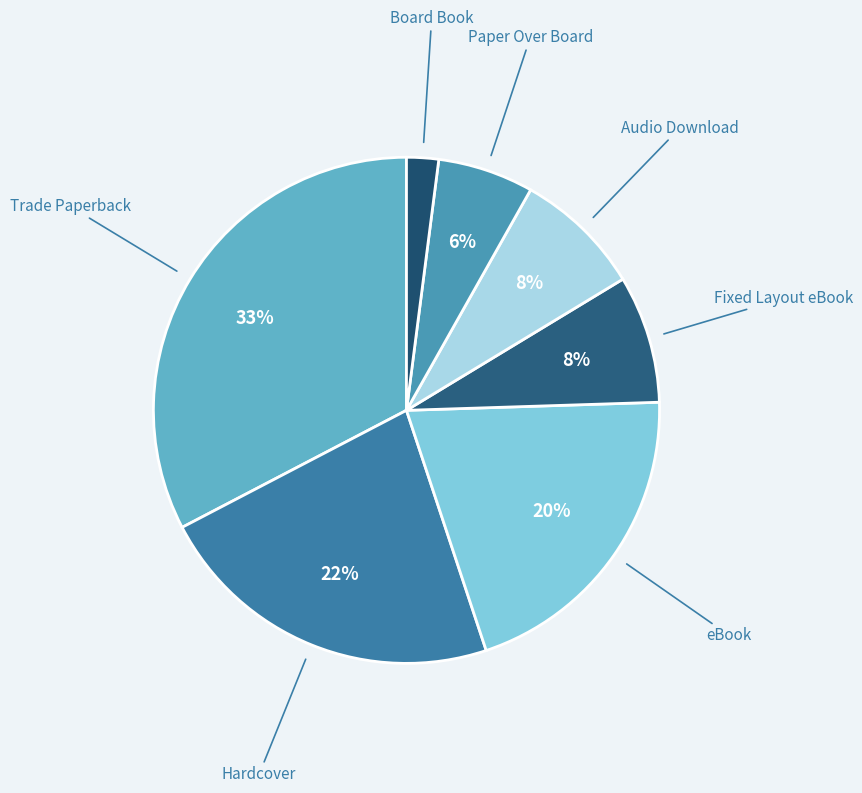

The Trade Paperback slice represents 33% of the pie. True or false?

True